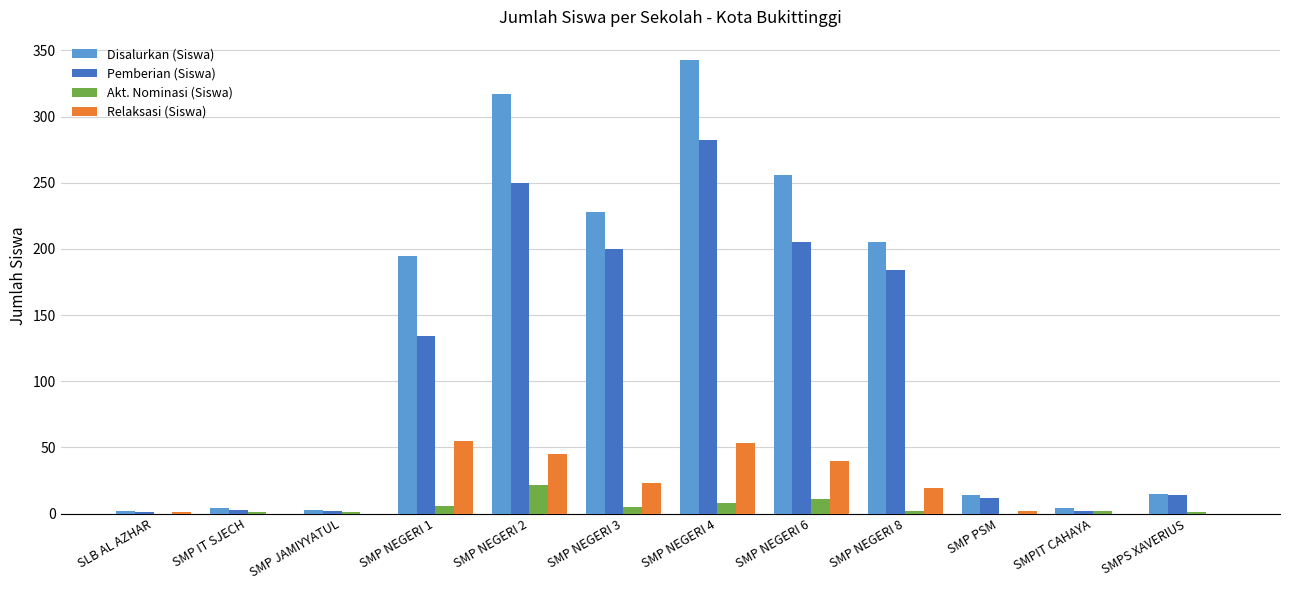

True or false: Relaksasi (Siswa) has a value of -21 at SMP JAMIYYATUL.

False